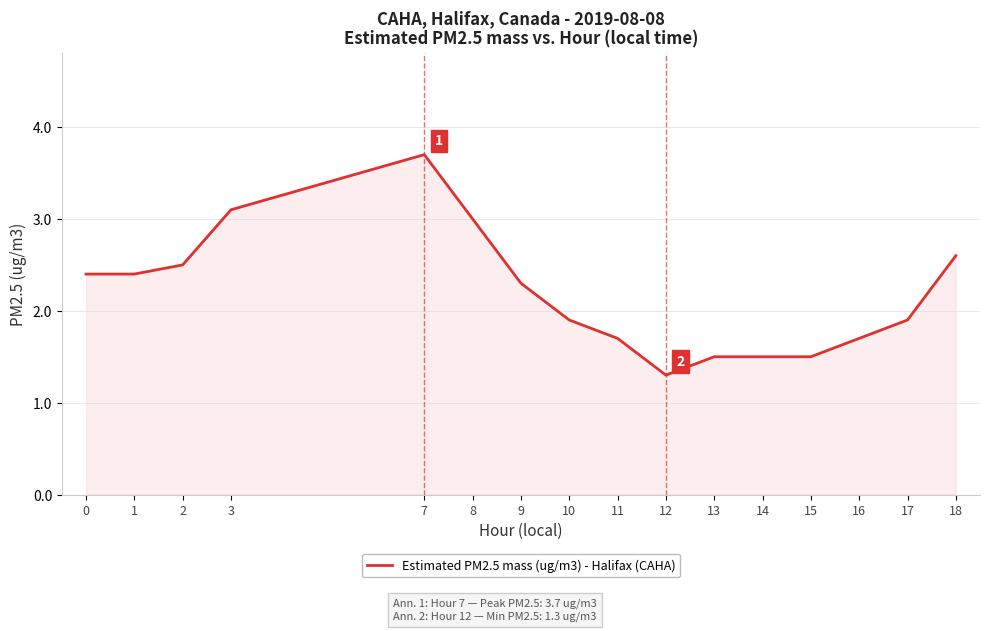

How many categories are shown in the chart?

16